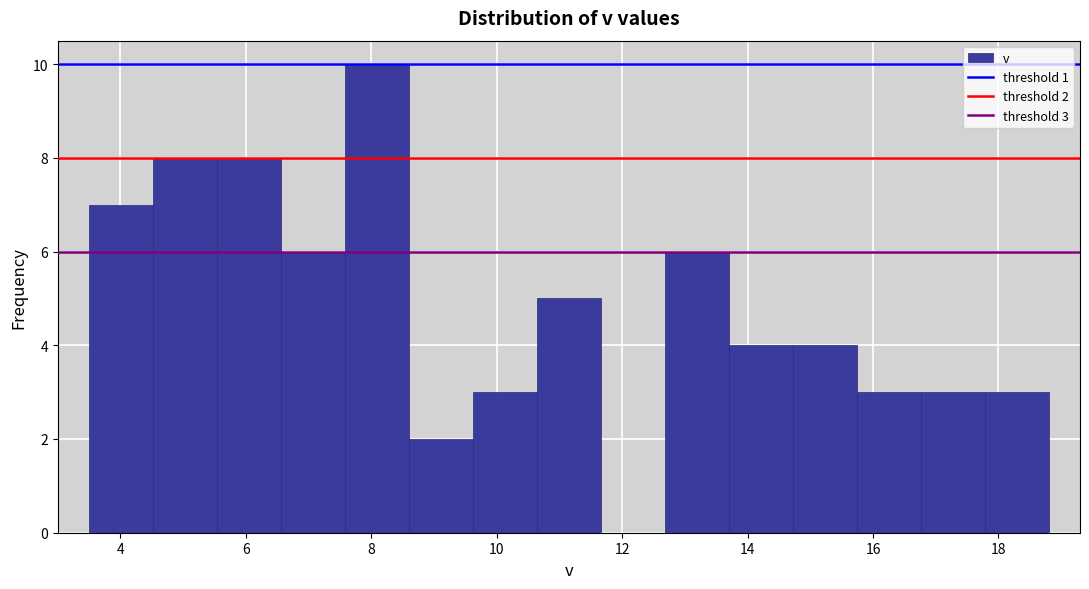

Over which range of the x-axis is the bar tallest?

7.58 to 8.60